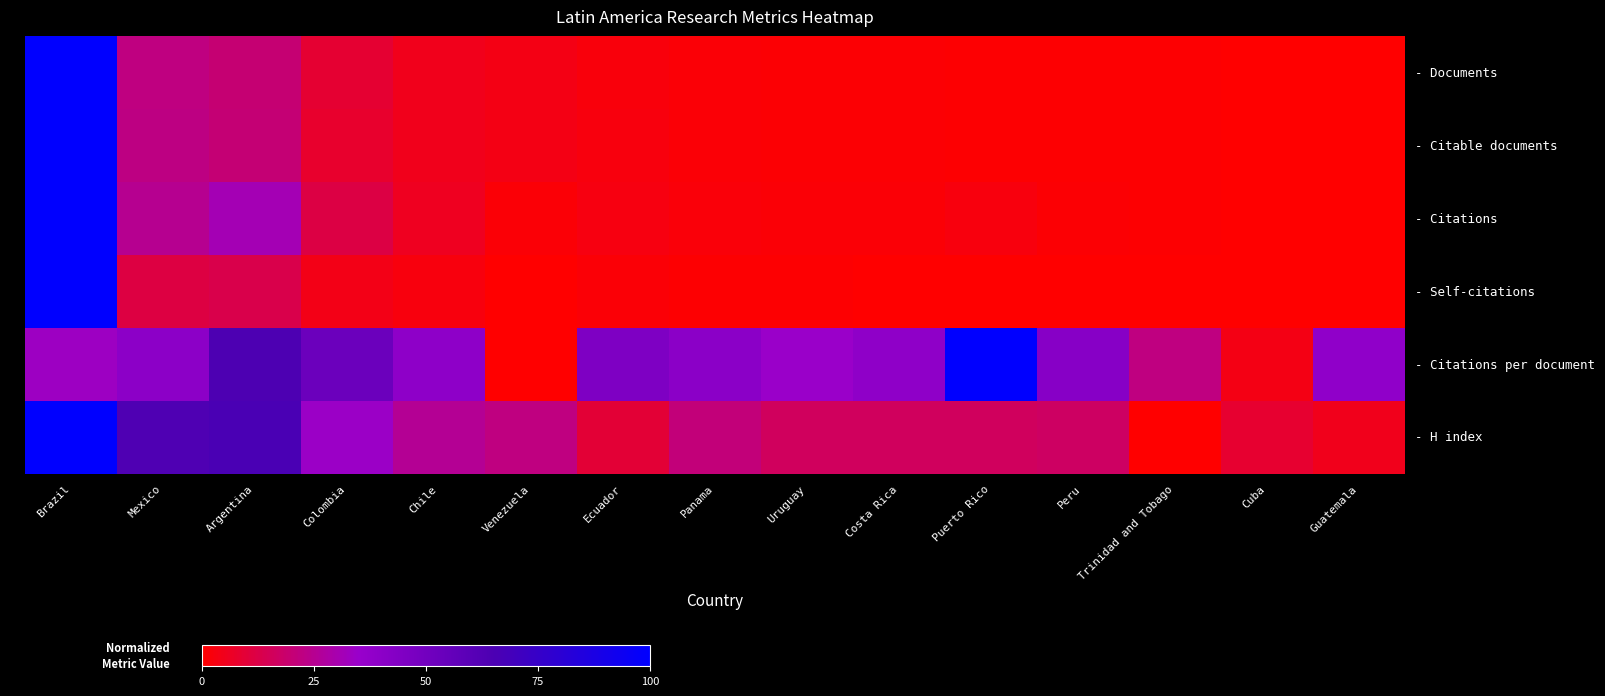

Rank the series at Cuba from highest to lowest value.

- H index, - Citations per document, - Citable documents, - Documents, - Self-citations, - Citations